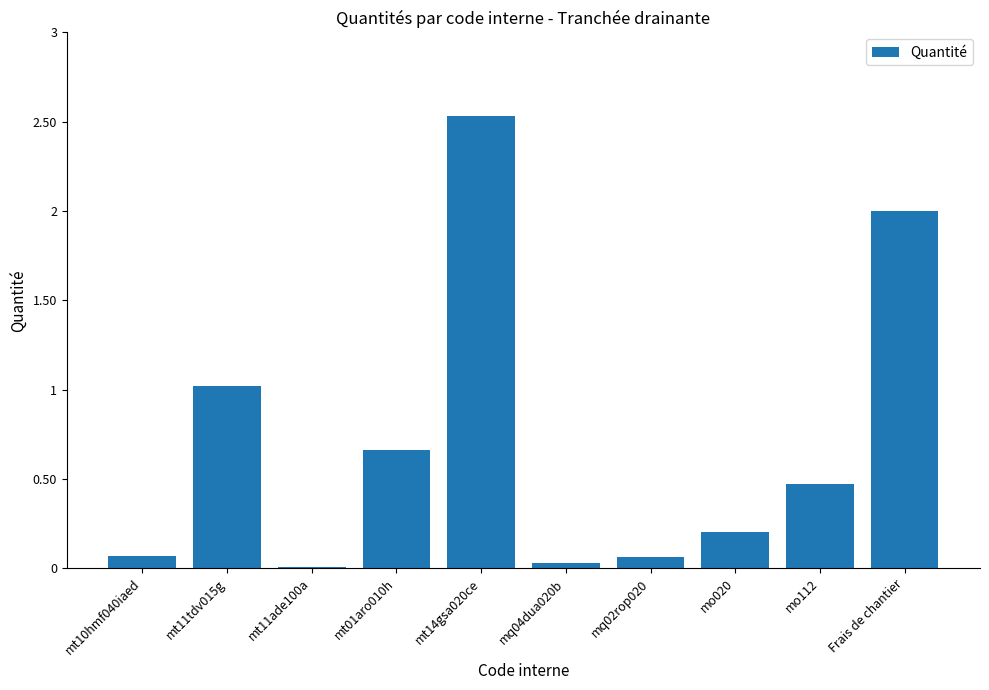

True or false: the data shows 0.1 at mo020.

False